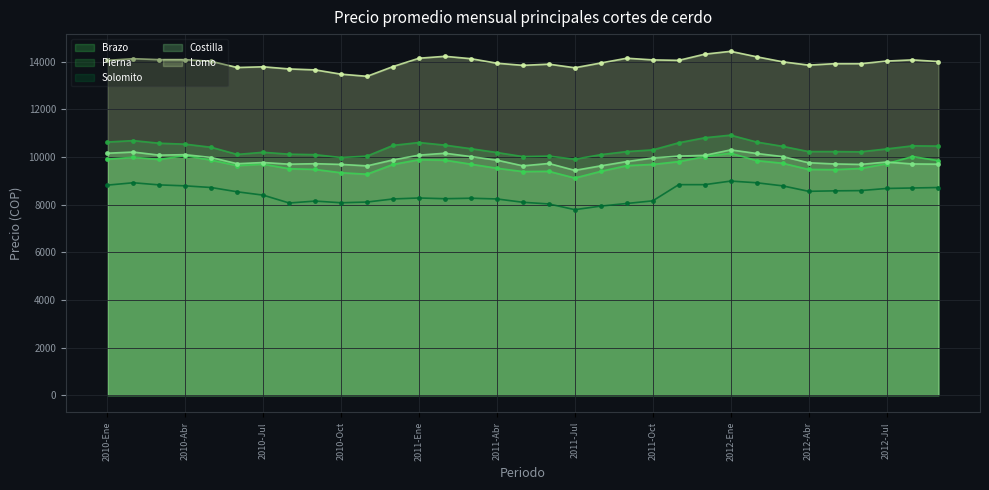

At which label does Pierna first exceed 10340?

2010-Ene